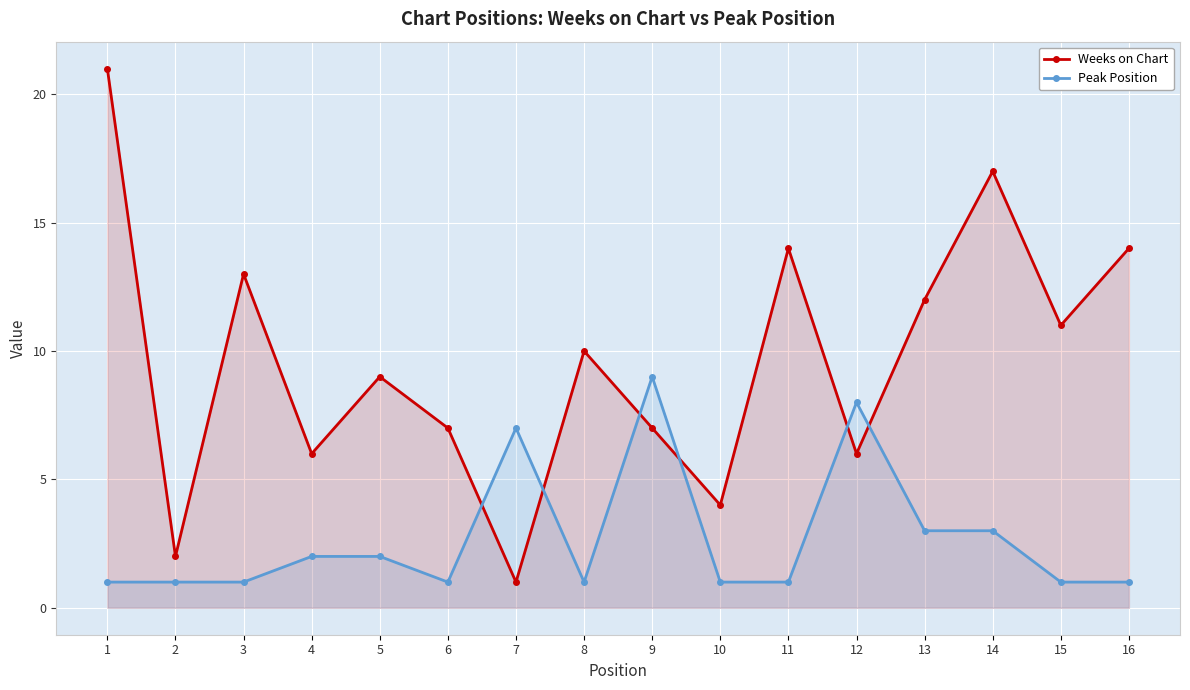

At which category is the sum across all series the highest?

1